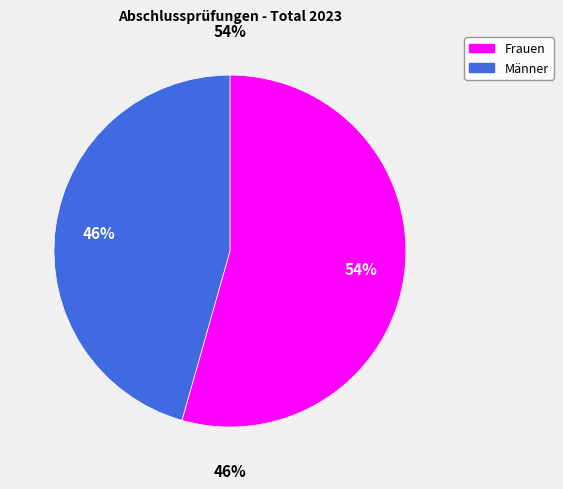

To the nearest percent, what percentage of the pie is Frauen?

54%